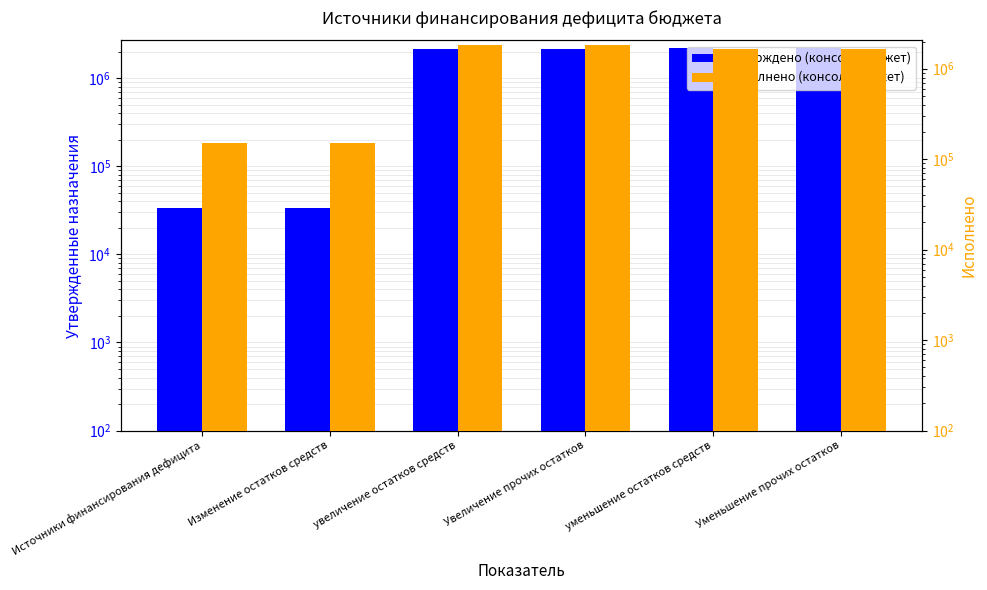

List the series in order of their overall mean, highest first.

Утверждено (консол. бюджет), Исполнено (консол. бюджет)